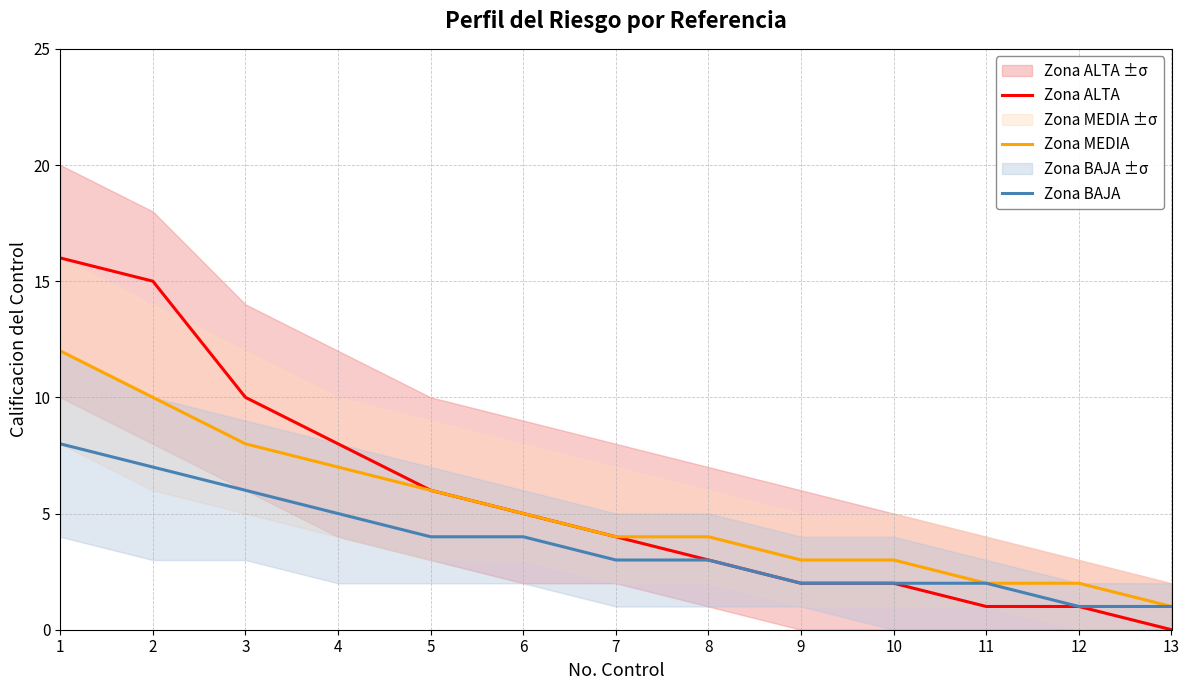

What is the value of the Zona ALTA point at the 4th from the left?

8